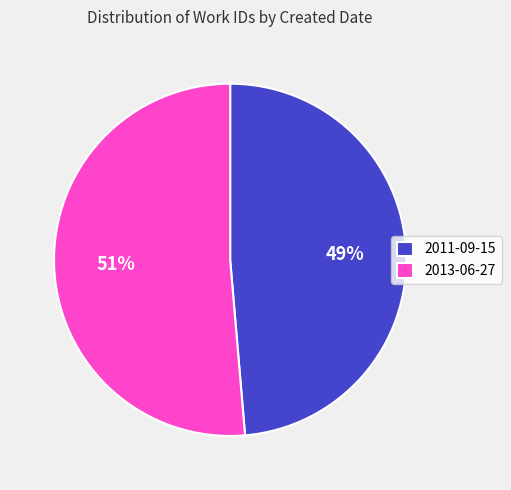

How many slices are in this pie chart?

2